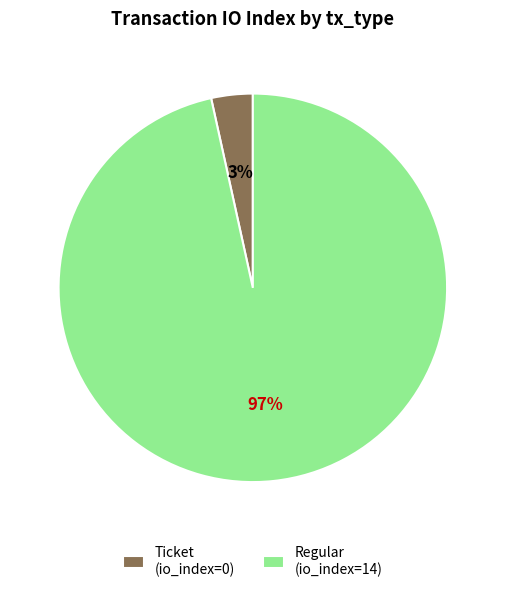

How many segments does this pie chart have?

2